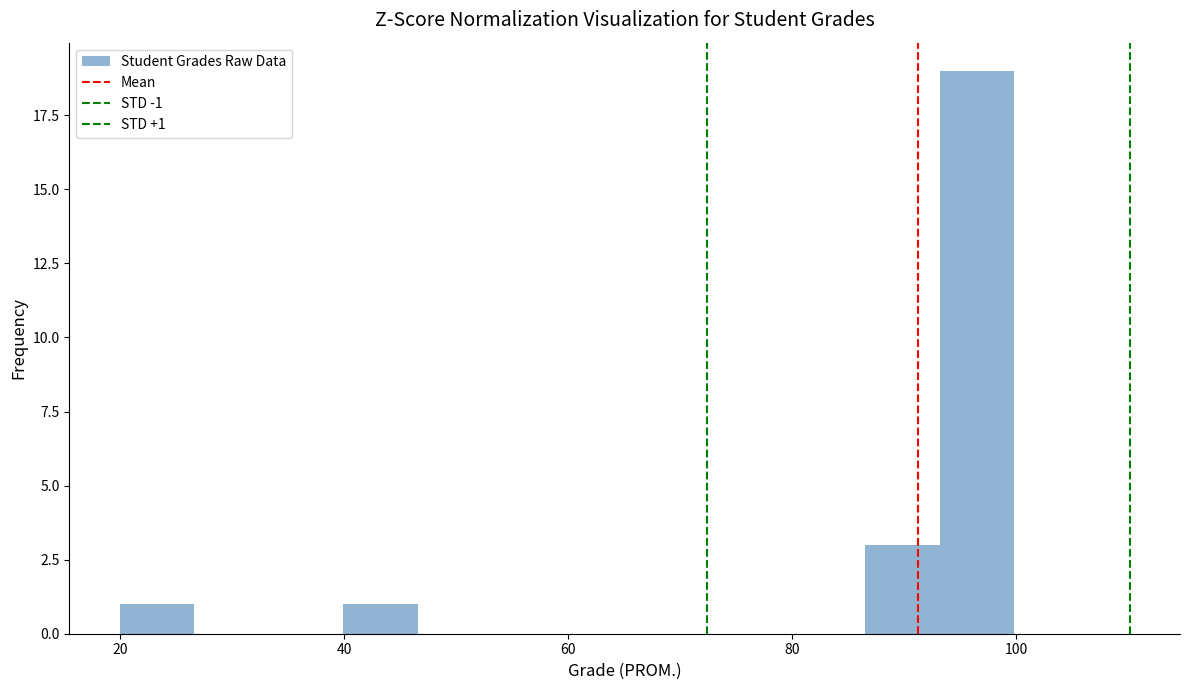

Read against the x-axis, roughly where is the centre of the tallest bar?

96